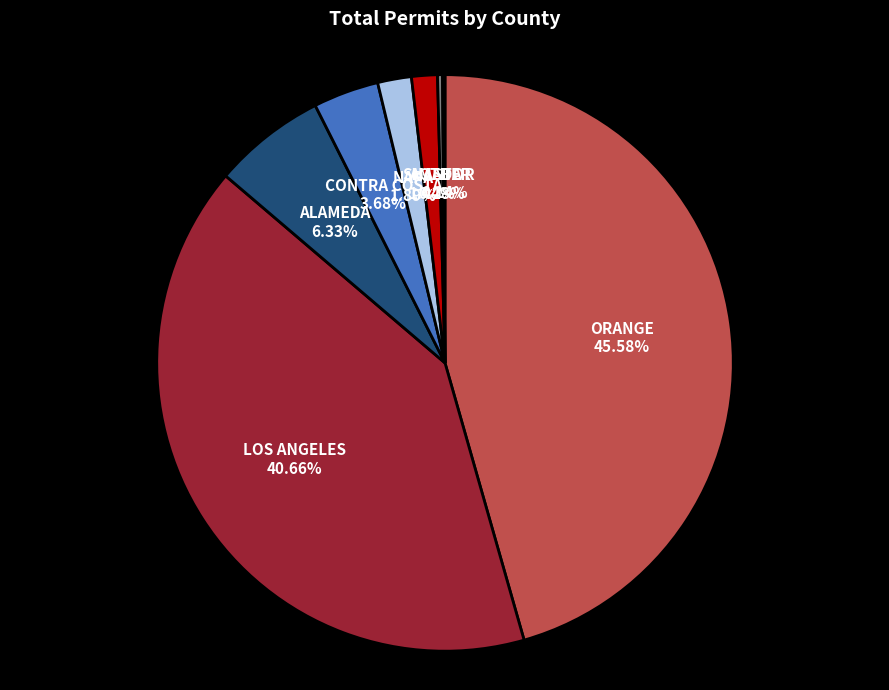

To the nearest percent, what portion does CONTRA COSTA represent?

4%